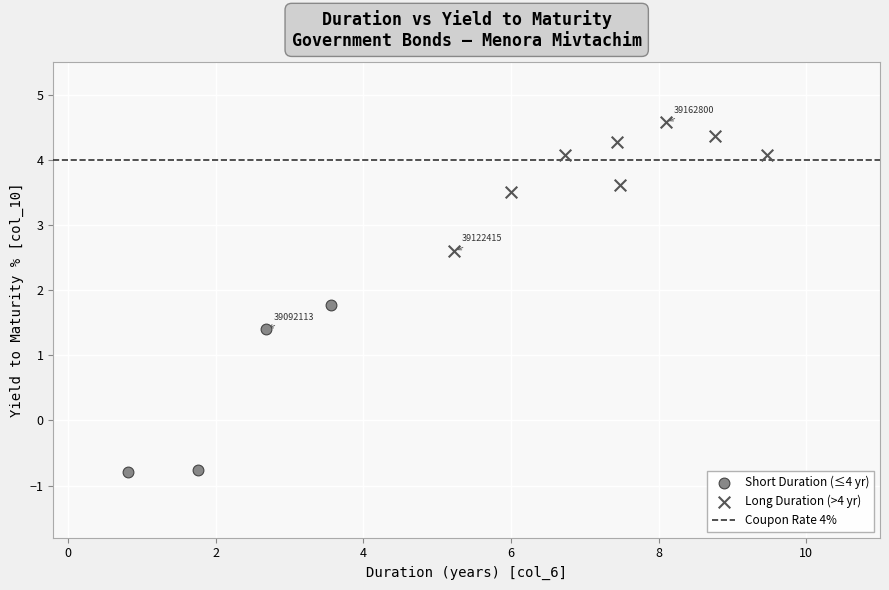

Which series contains the highest Y value?

Long Duration (>4 yr)